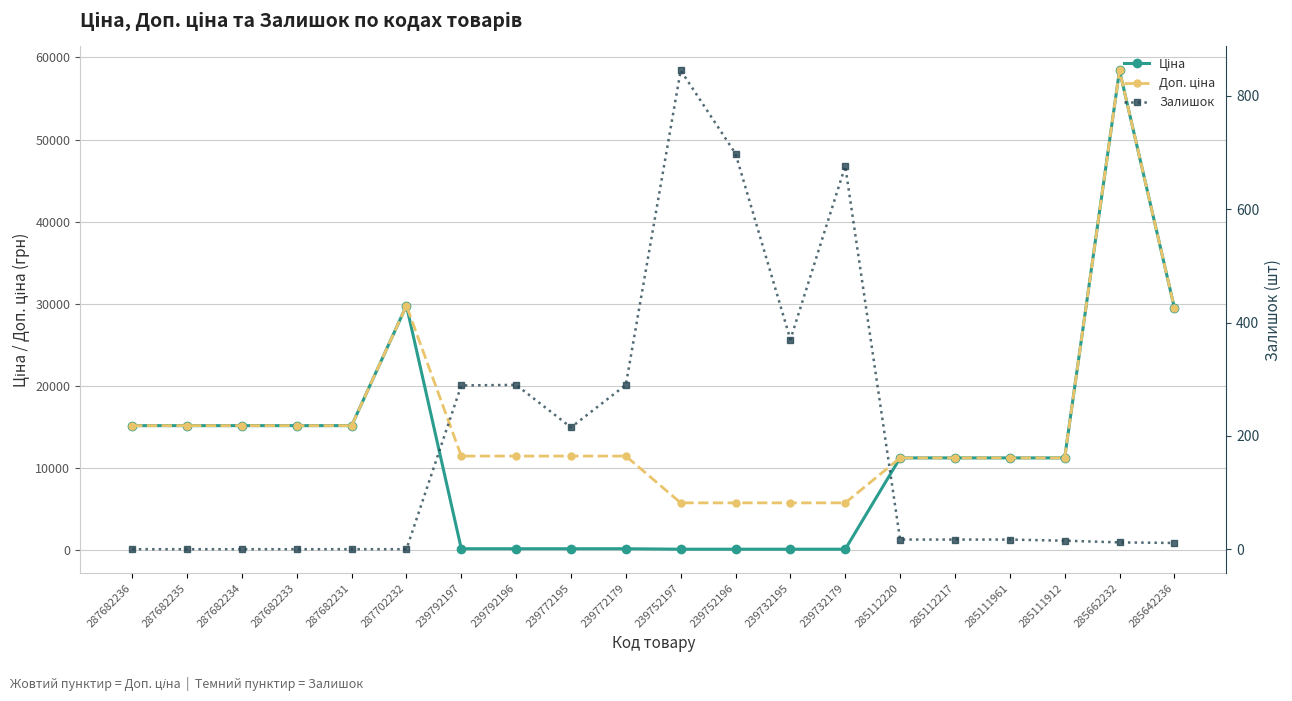

Which label corresponds to the largest value in the chart?

285662232